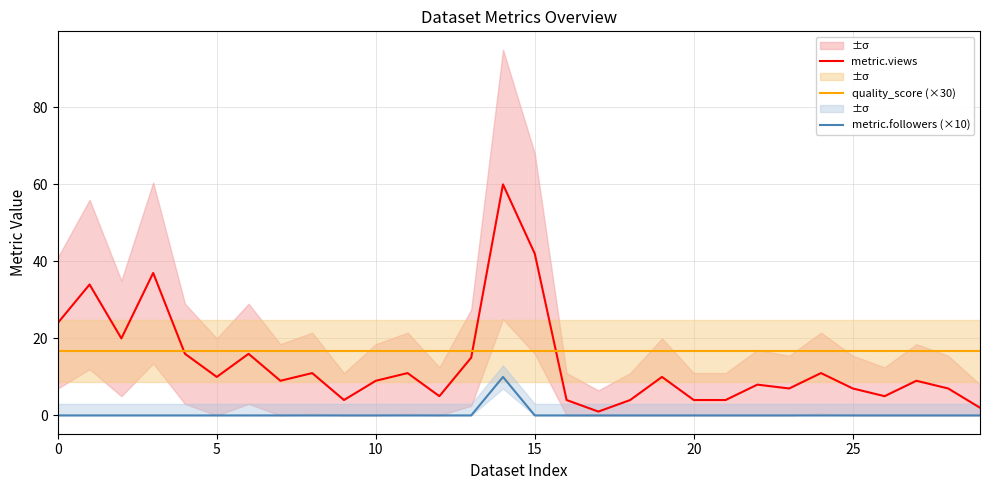

At how many categories does at least one series exceed 40?

2